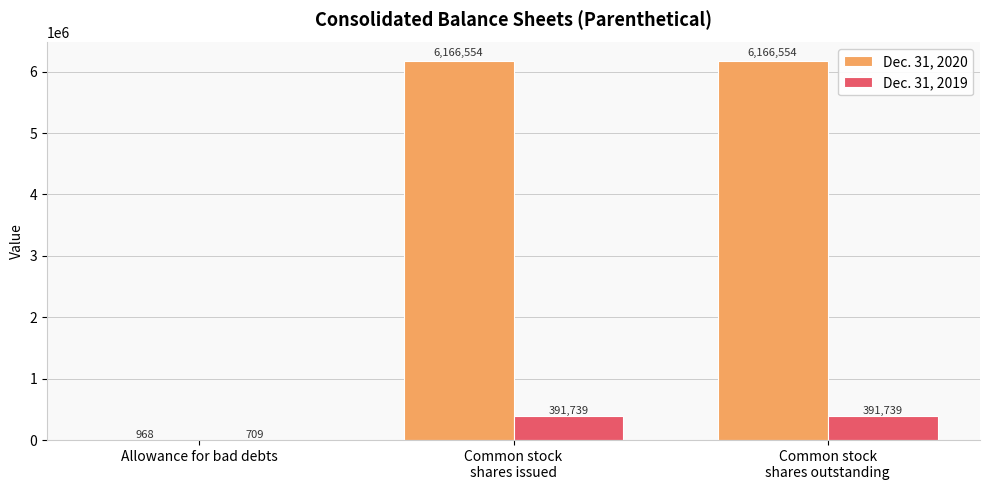

Is it true that Dec. 31, 2019 equals 709 at Allowance for bad debts?

True